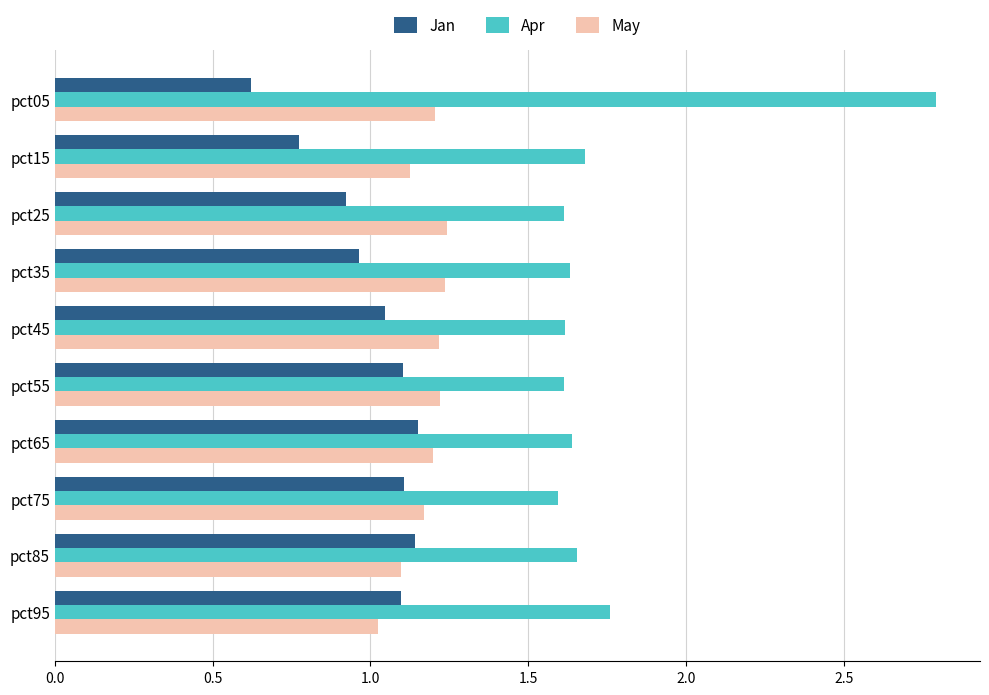

Rank the series at pct25 from highest to lowest value.

Apr, May, Jan